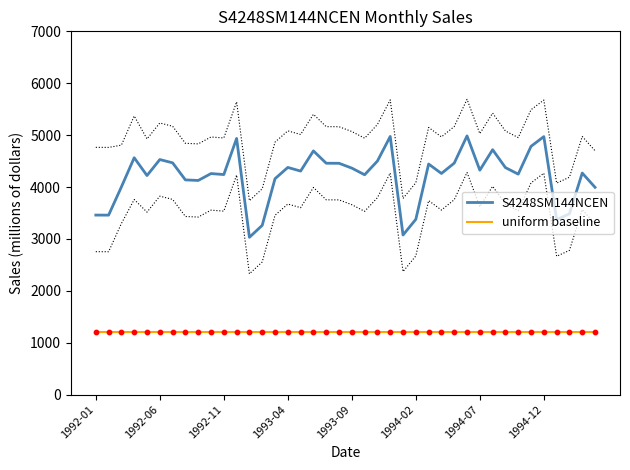

At how many categories does at least one series exceed 3484?

32